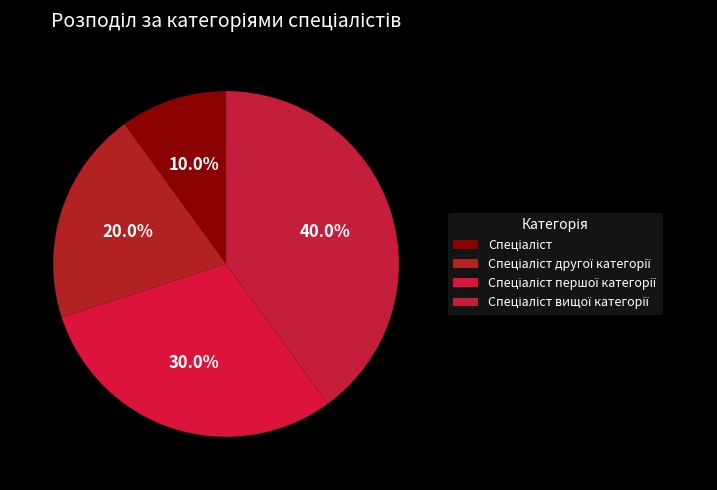

To the nearest percent, what is the average slice percentage?

25%